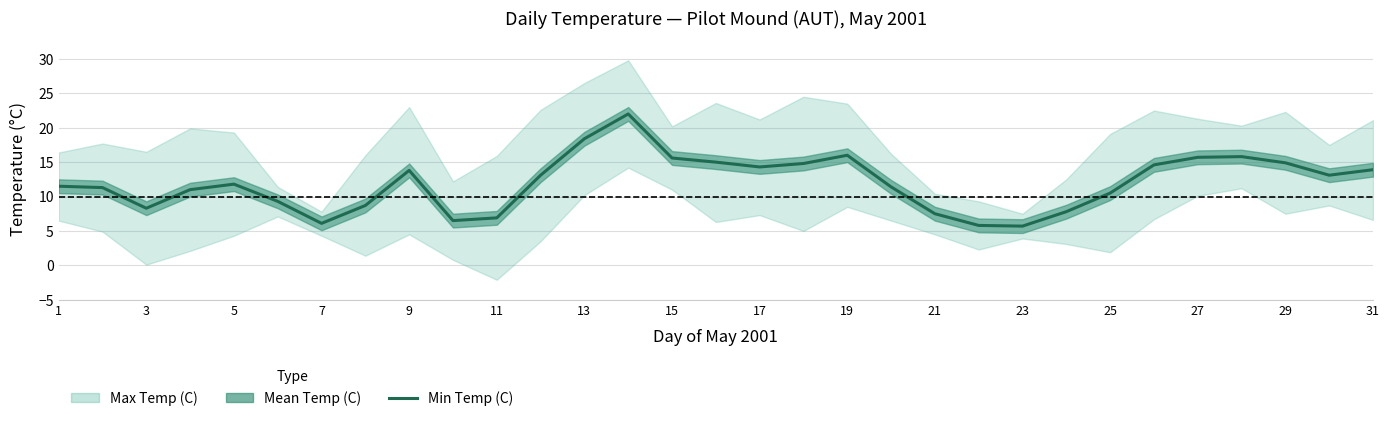

What is the change in value from 21 to 28?

+9.1